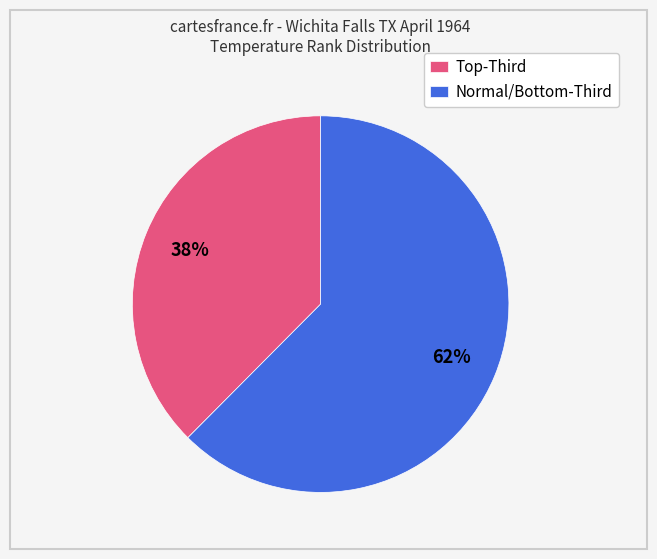

Which category has the smallest portion of the pie?

Top-Third